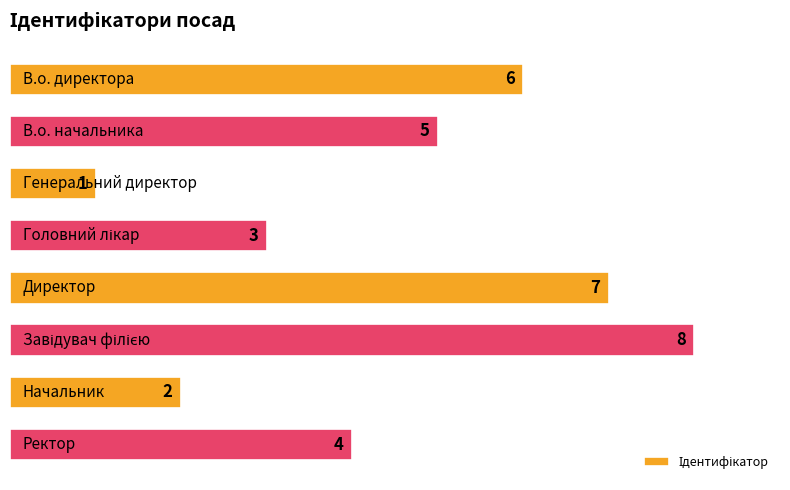

Reading top to bottom, extract all data points from this chart.

6	5	1	3	7	8	2	4